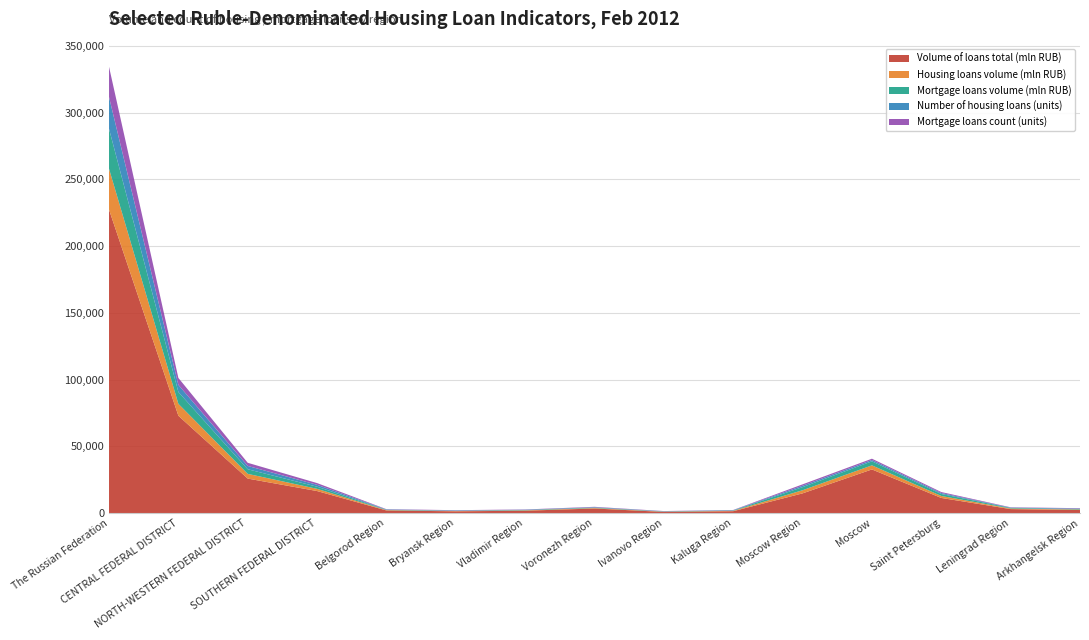

Reading right to left, list all the values displayed in this chart.

Volume of loans total (mln RUB): Arkhangelsk Region=2374	Leningrad Region=3075	Saint Petersburg=11429	Moscow=32783	Moscow Region=14854	Kaluga Region=1507	Ivanovo Region=958	Voronezh Region=3526	Vladimir Region=1868	Bryansk Region=1404	Belgorod Region=2066	SOUTHERN FEDERAL DISTRICT=16597	NORTH-WESTERN FEDERAL DISTRICT=25925	CENTRAL FEDERAL DISTRICT=73008	The Russian Federation=227376
Housing loans volume (mln RUB): Arkhangelsk Region=372	Leningrad Region=442	Saint Petersburg=1481	Moscow=3054	Moscow Region=2337	Kaluga Region=265	Ivanovo Region=173	Voronezh Region=330	Vladimir Region=259	Bryansk Region=211	Belgorod Region=245	SOUTHERN FEDERAL DISTRICT=1662	NORTH-WESTERN FEDERAL DISTRICT=3538	CENTRAL FEDERAL DISTRICT=8926	The Russian Federation=30636
Mortgage loans volume (mln RUB): Arkhangelsk Region=365	Leningrad Region=427	Saint Petersburg=1476	Moscow=3023	Moscow Region=2329	Kaluga Region=264	Ivanovo Region=170	Voronezh Region=320	Vladimir Region=253	Bryansk Region=207	Belgorod Region=238	SOUTHERN FEDERAL DISTRICT=1593	NORTH-WESTERN FEDERAL DISTRICT=3453	CENTRAL FEDERAL DISTRICT=8826	The Russian Federation=29884
Number of housing loans (units): Arkhangelsk Region=334	Leningrad Region=248	Saint Petersburg=739	Moscow=990	Moscow Region=1054	Kaluga Region=193	Ivanovo Region=155	Voronezh Region=312	Vladimir Region=220	Bryansk Region=230	Belgorod Region=245	SOUTHERN FEDERAL DISTRICT=1417	NORTH-WESTERN FEDERAL DISTRICT=2481	CENTRAL FEDERAL DISTRICT=5367	The Russian Federation=23812
Mortgage loans count (units): Arkhangelsk Region=322	Leningrad Region=233	Saint Petersburg=730	Moscow=970	Moscow Region=1044	Kaluga Region=190	Ivanovo Region=148	Voronezh Region=296	Vladimir Region=207	Bryansk Region=216	Belgorod Region=222	SOUTHERN FEDERAL DISTRICT=1296	NORTH-WESTERN FEDERAL DISTRICT=2354	CENTRAL FEDERAL DISTRICT=5190	The Russian Federation=22655